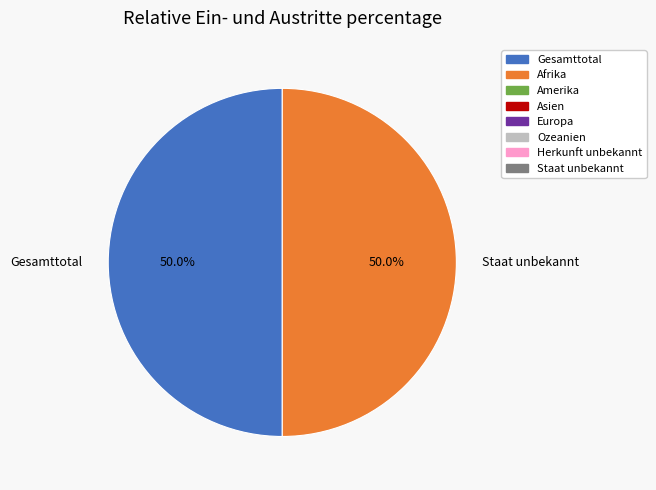

What portion of the pie excludes Staat unbekannt?

50.0%